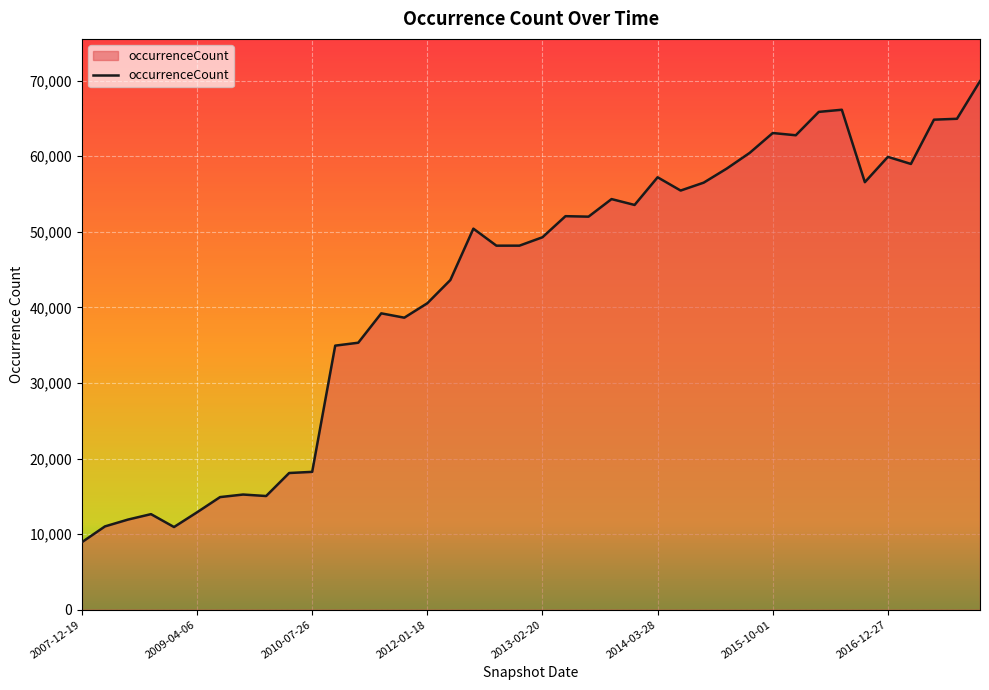

What is the difference between the maximum and minimum values?

61007